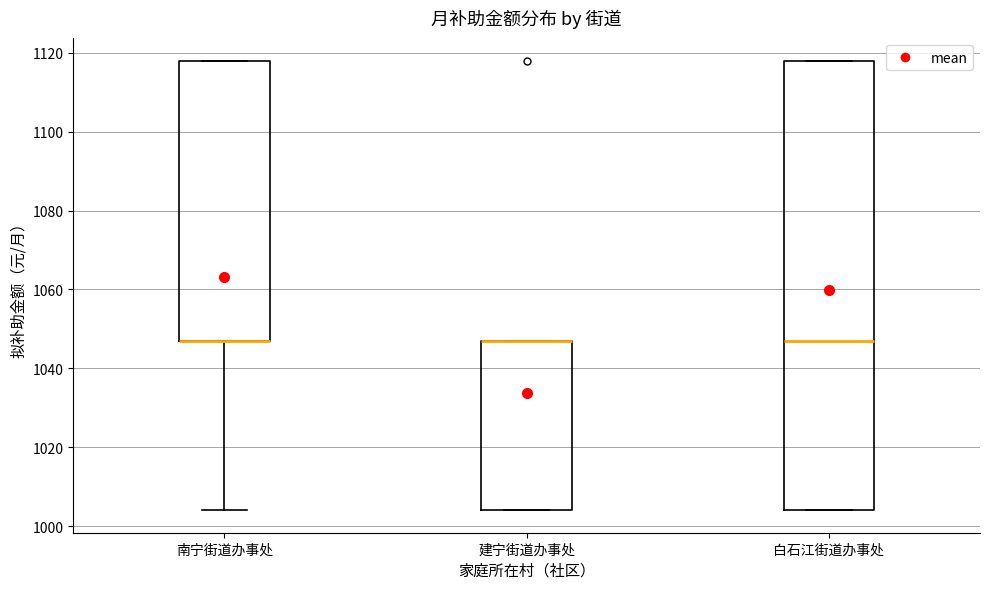

Reading left to right, read every box against the y-axis: the position of its median line, the range the box covers, and the ends of its whiskers. The values are not printed on the chart, so give them approximately, as read against the axis.

南宁街道办事处: median 1048 (drawn on the box's lower edge), box 1048 to 1118, whiskers 1004 to 1118
建宁街道办事处: median 1048 (drawn on the box's upper edge), box 1004 to 1048, whiskers 1004 to 1048
白石江街道办事处: median 1048, box 1004 to 1118, whiskers 1004 to 1118